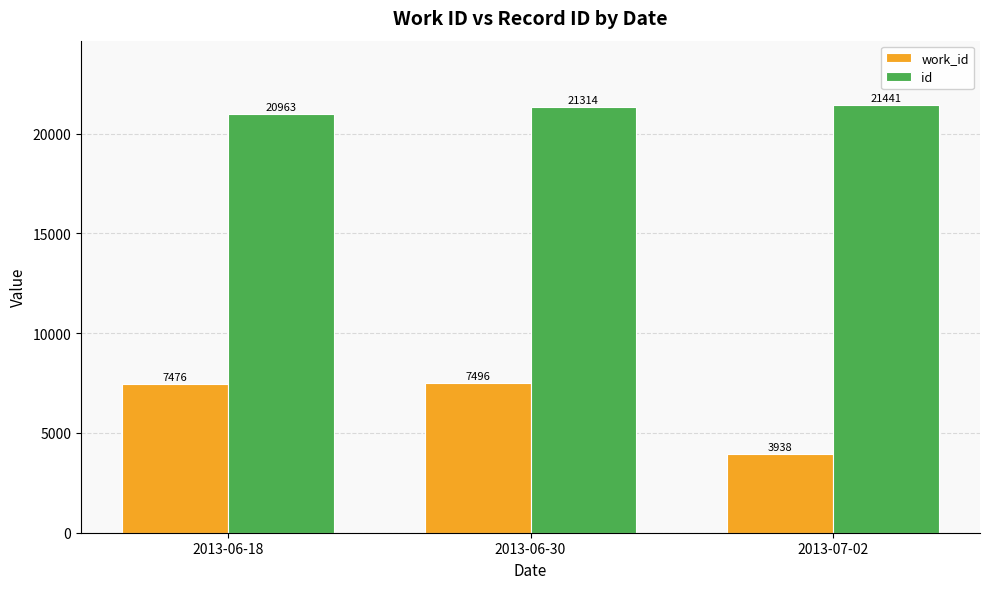

Read the work_id value at 2013-07-02, to the nearest 100.

3900